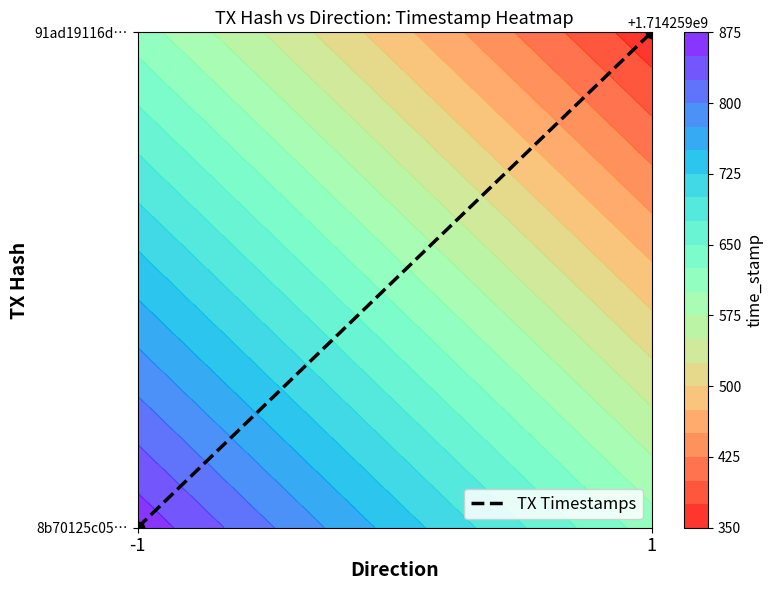

How many values are below 1?

1